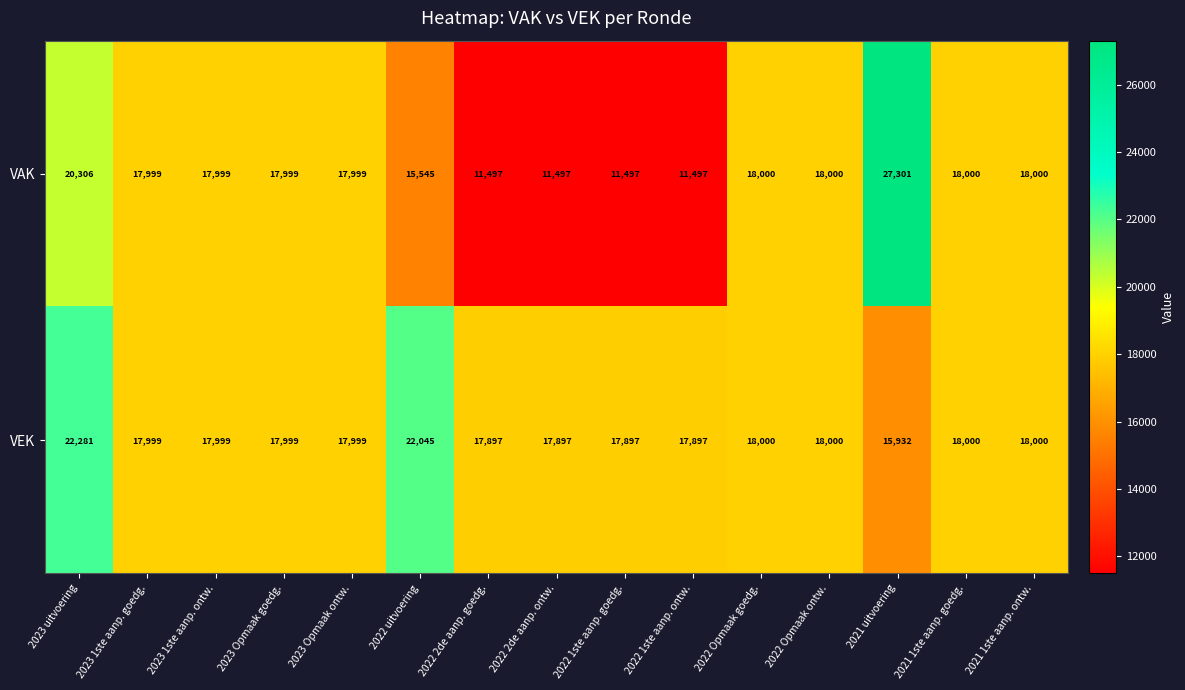

The VEK series shows 18000 at 2022 Opmaak ontw.. True or false?

True